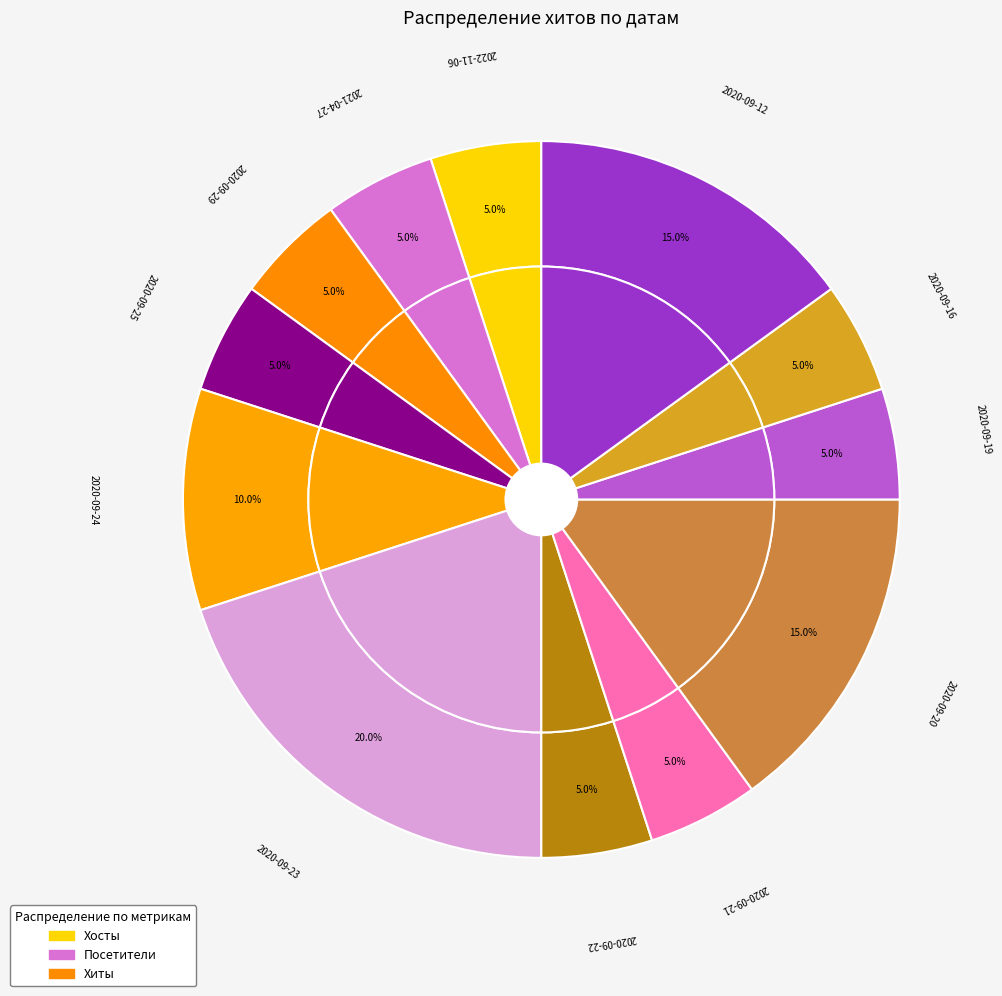

Approximately how many times larger is the value at 2020-09-29 compared to 2020-09-16?

1.0